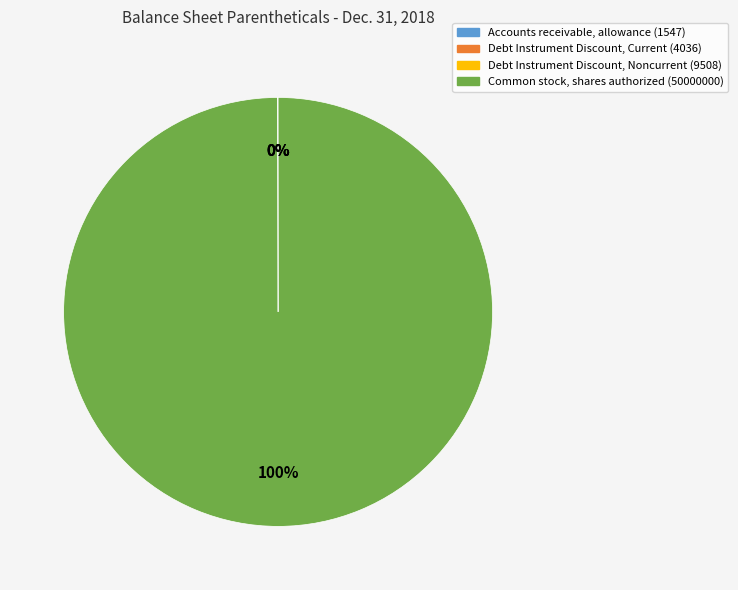

What percentage is the Common stock, shares authorized (50000000) slice, to the nearest percent?

100%